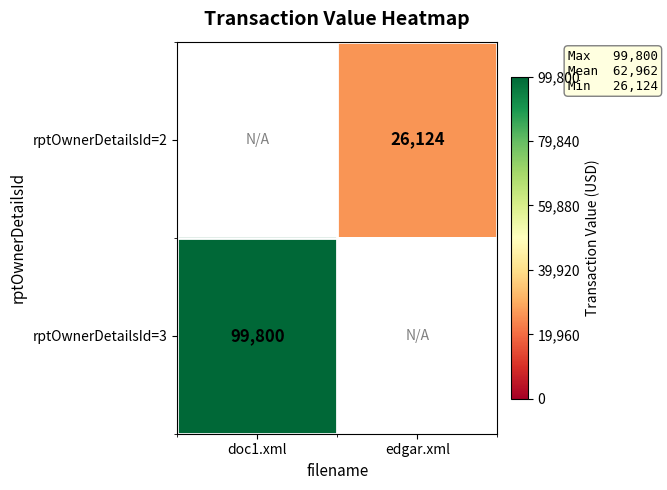

True or false: rptOwnerDetailsId=2 has a value of 40578 at edgar.xml.

False